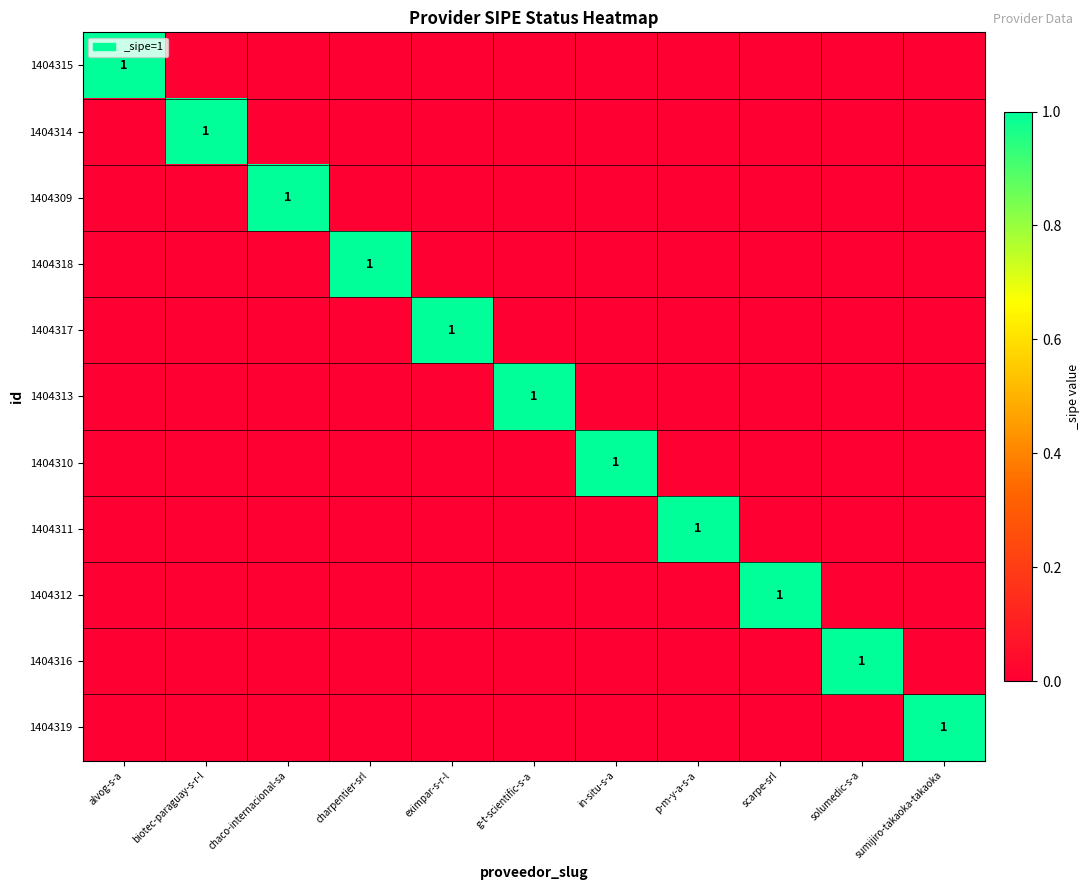

At which category is the sum across all series the highest?

alvog-s-a